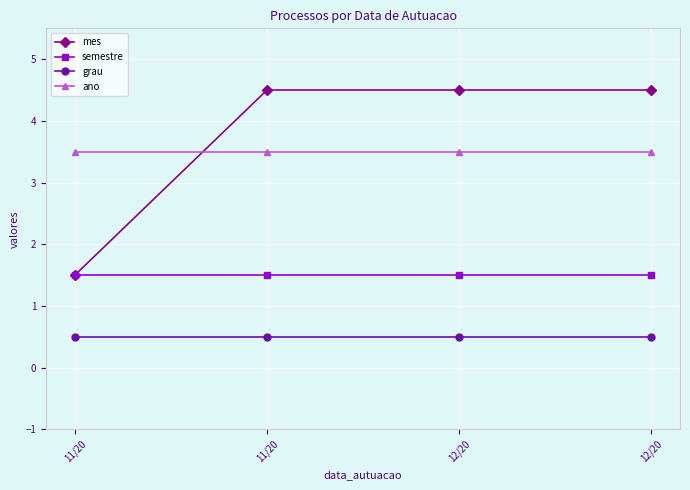

True or false: grau has a value of 0.5 at 11/20.

True